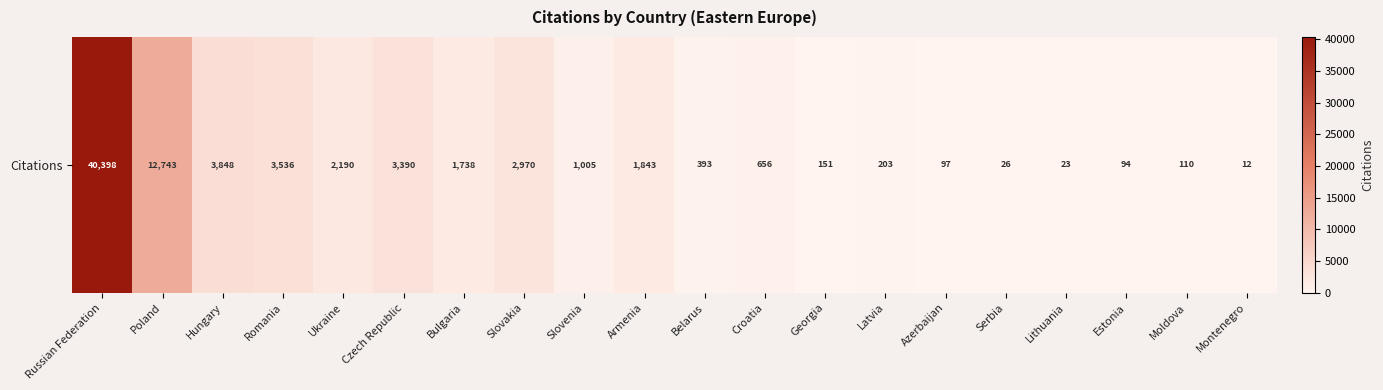

Reading right to left, transcribe all the data shown in this chart.

12	110	94	23	26	97	203	151	656	393	1843	1005	2970	1738	3390	2190	3536	3848	12743	40398